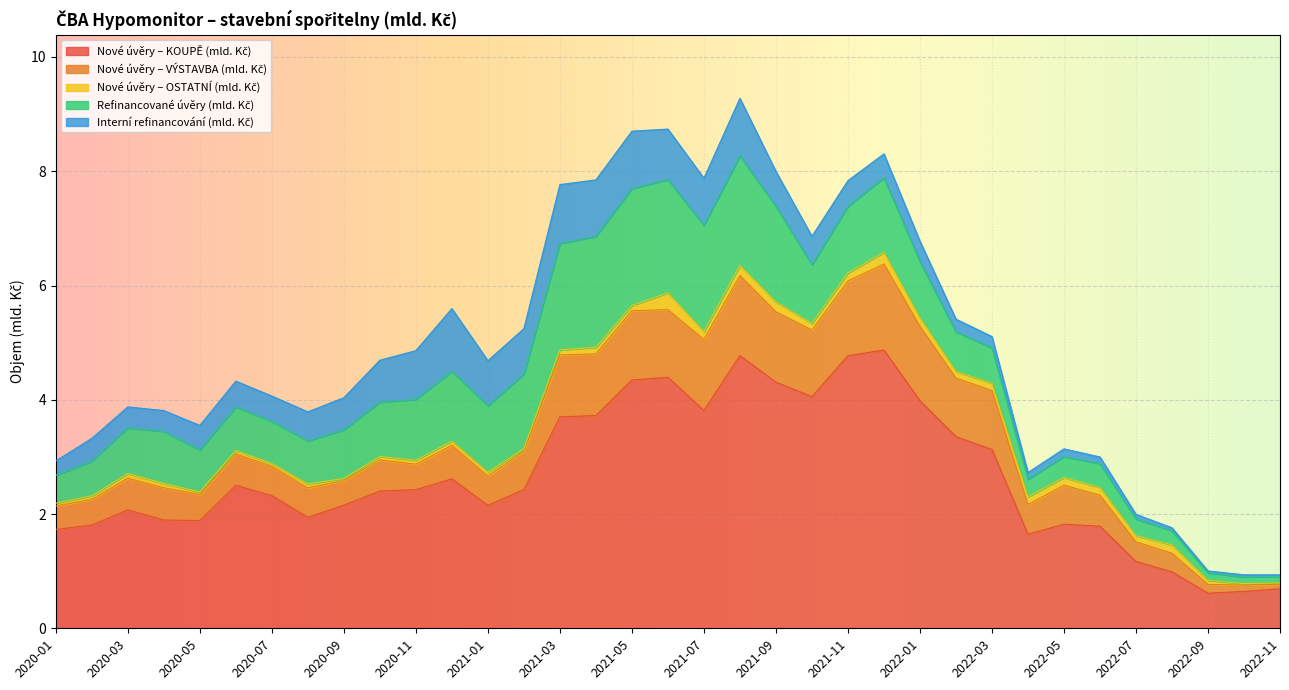

Which series has the largest total across all categories?

Nové úvěry – KOUPĚ (mld. Kč)